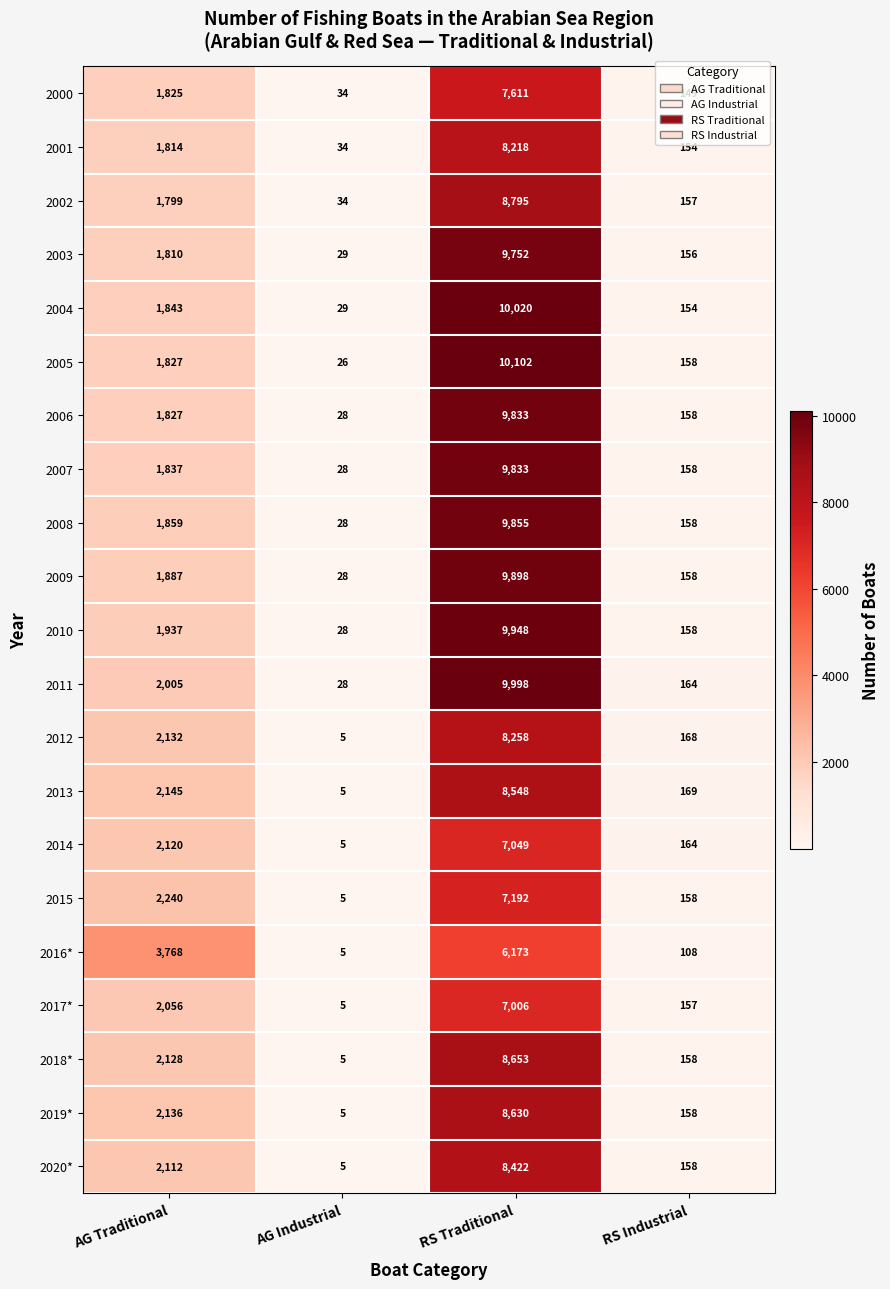

Where is 2014 nearest to the value 3527?

AG Traditional